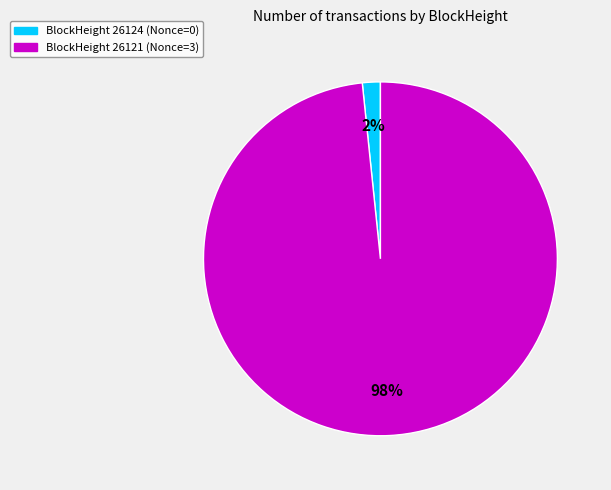

Is there a majority slice in this chart?

Yes